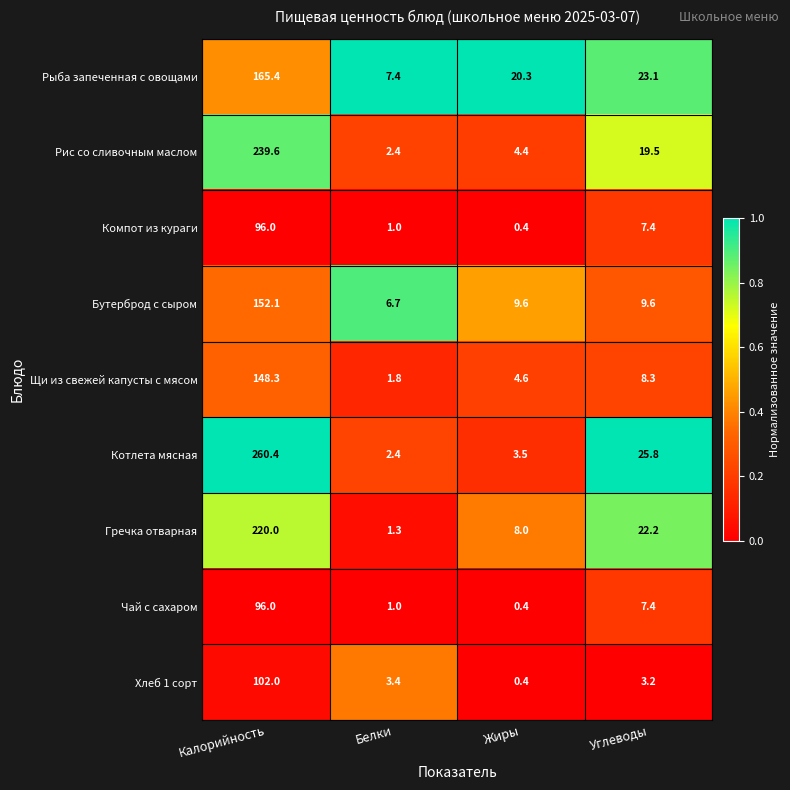

List the labels in order of Компот из кураги value, largest first.

Калорийность, Углеводы, Белки, Жиры